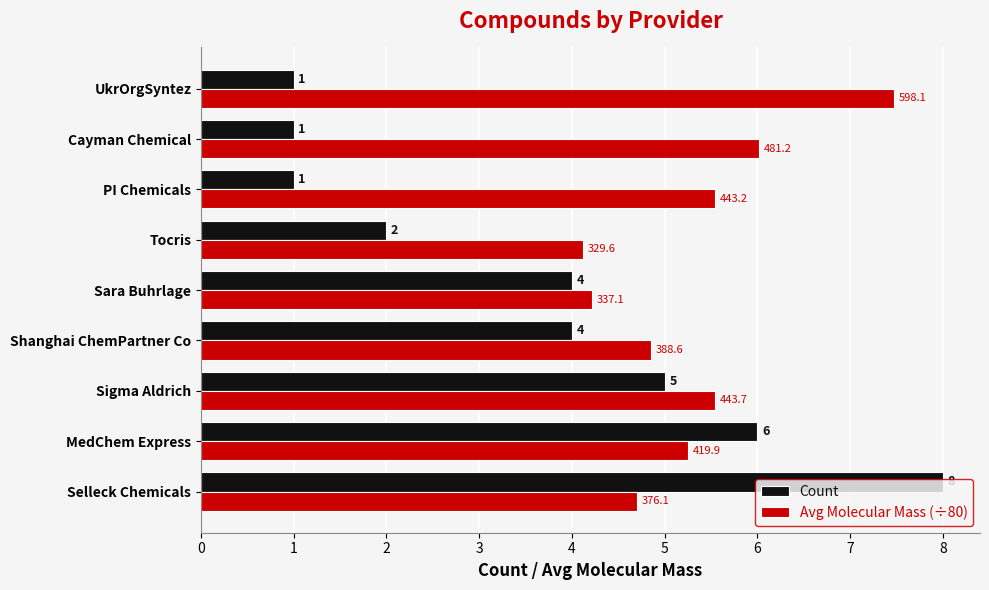

List the series in order of their overall mean, lowest first.

Count, Avg Molecular Mass (÷80)